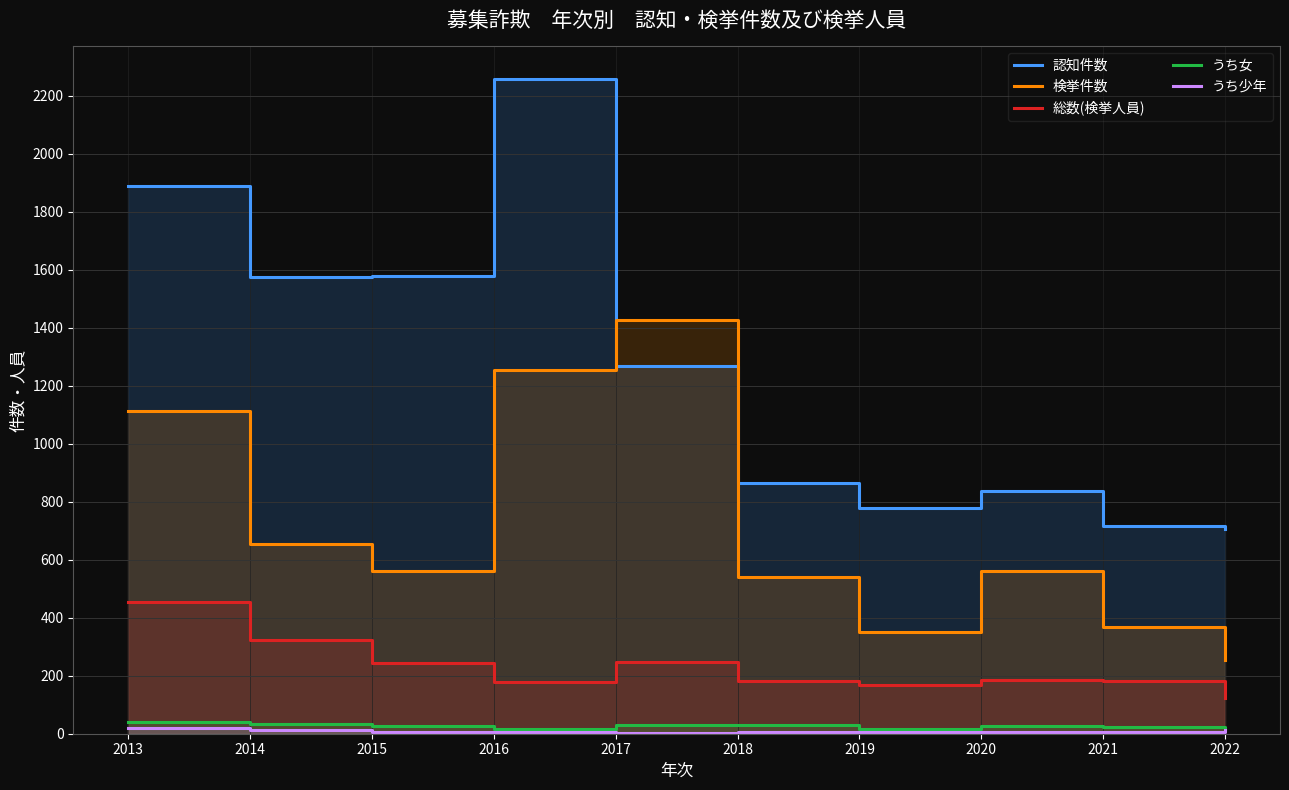

Which has a higher value, 2019 or 2016?

2016